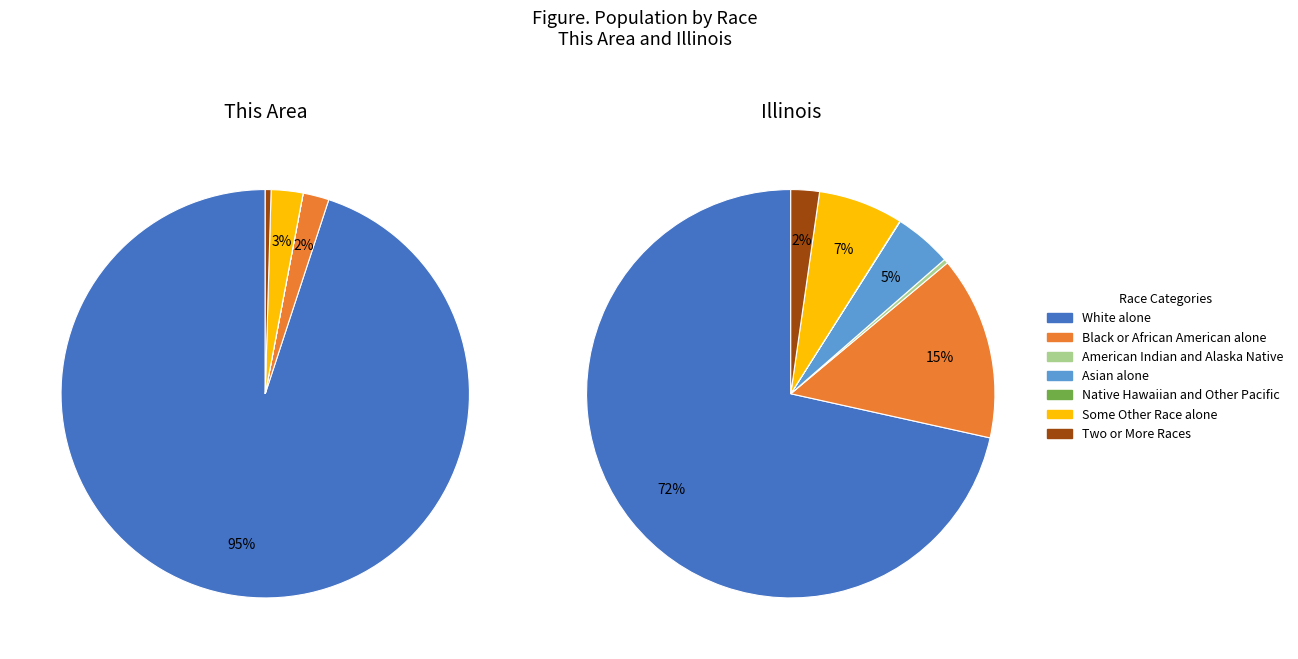

What portion of the pie excludes White alone?

5.0%